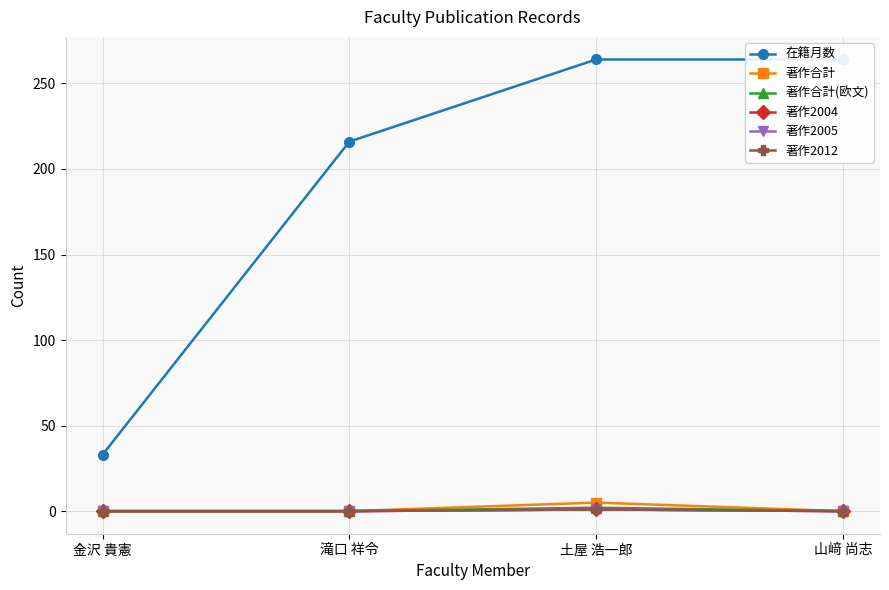

Does the chart have visible grid lines?

Yes